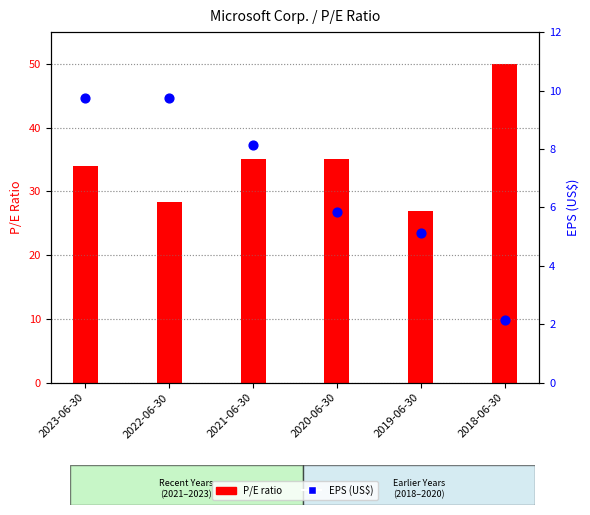

Which series has the largest Y range (max minus min)?

P/E ratio